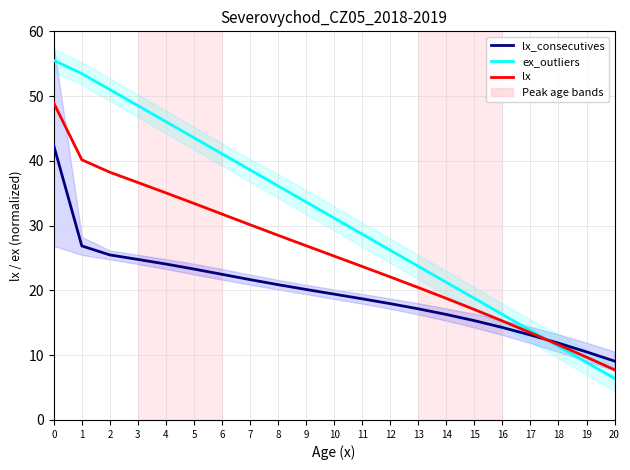

The value of ex_outliers at 15 is 25.0. True or false?

False